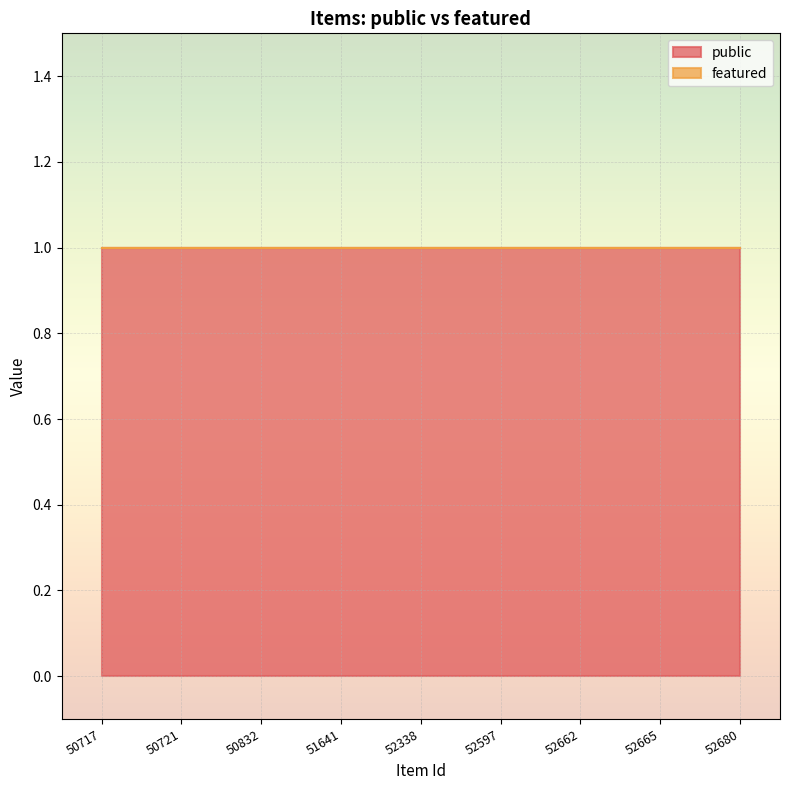

True or false: featured has more than 1 interior local peaks.

False